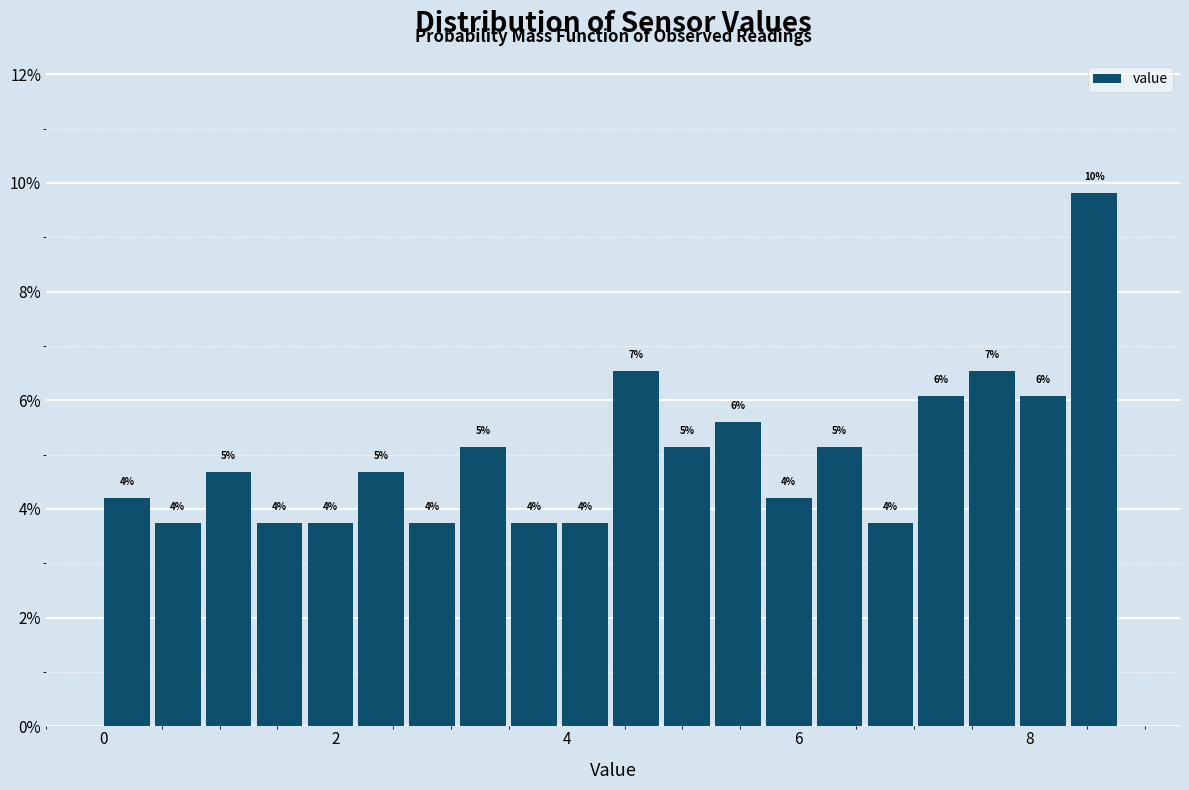

Read against the x-axis, roughly where is the centre of the tallest bar?

8.6